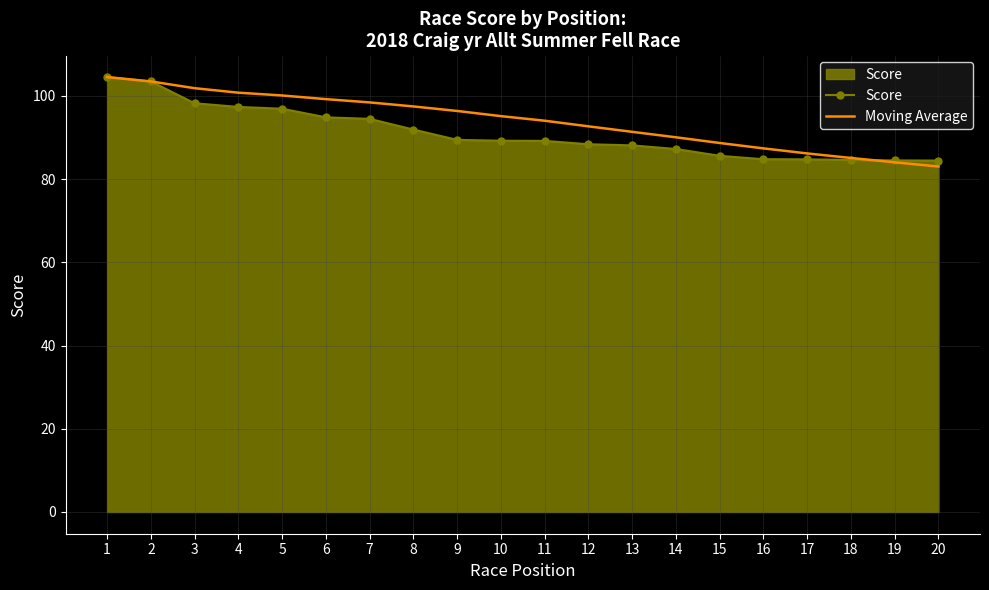

List the series in order of their overall mean, lowest first.

Score, Moving Average